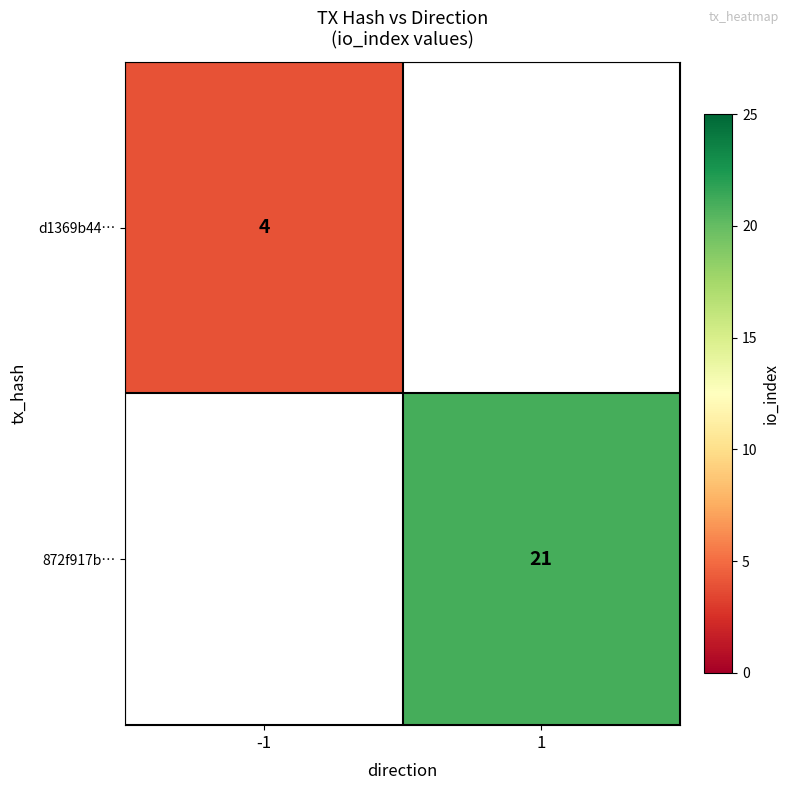

Is it true that d1369b44… equals 6.4 at -1?

False